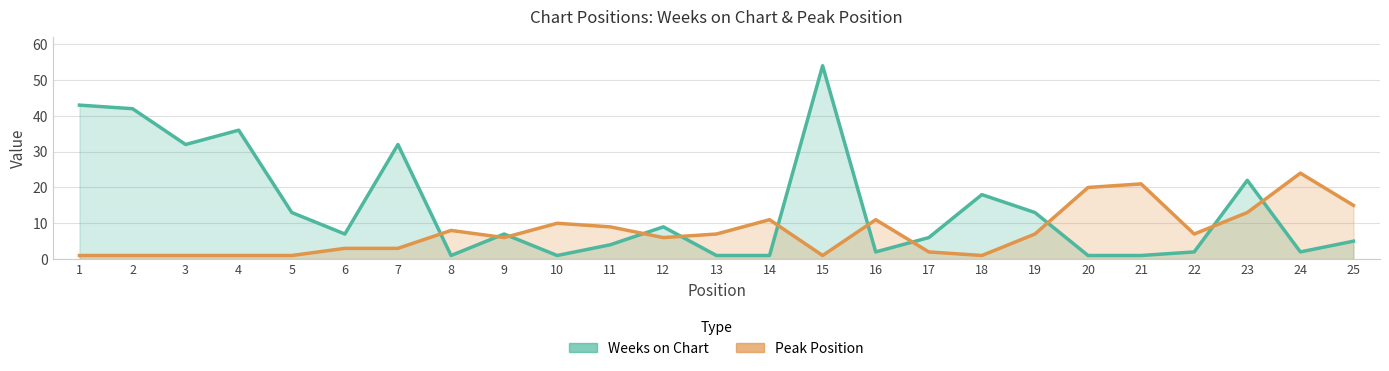

Rank the series by their maximum value, from lowest to highest.

Peak Position, Weeks on Chart